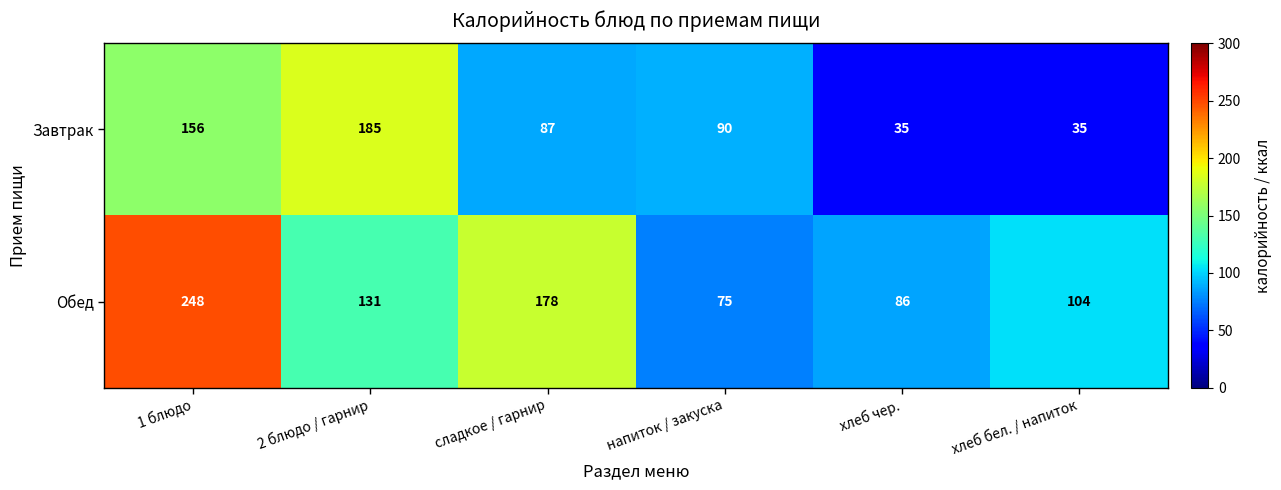

What is the average value of the Обед series?

137